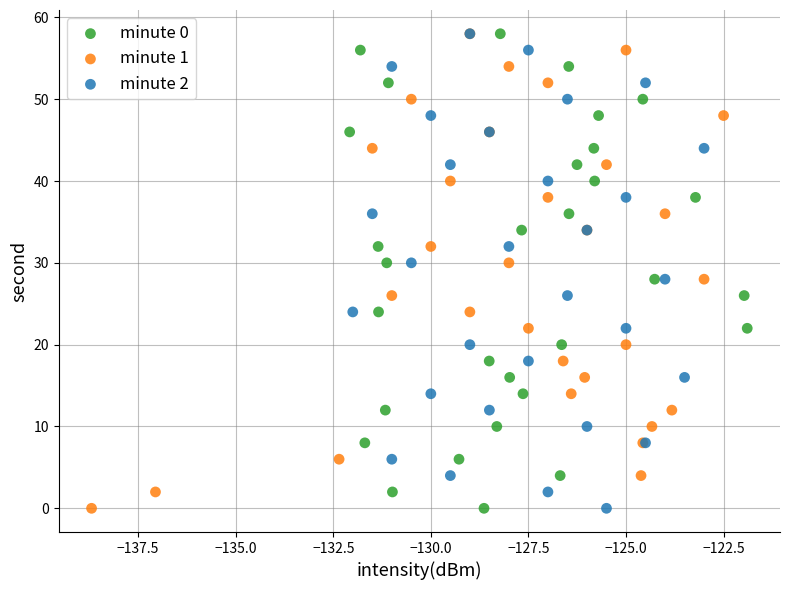

What are all the series names shown in the legend?

minute 0, minute 1, minute 2